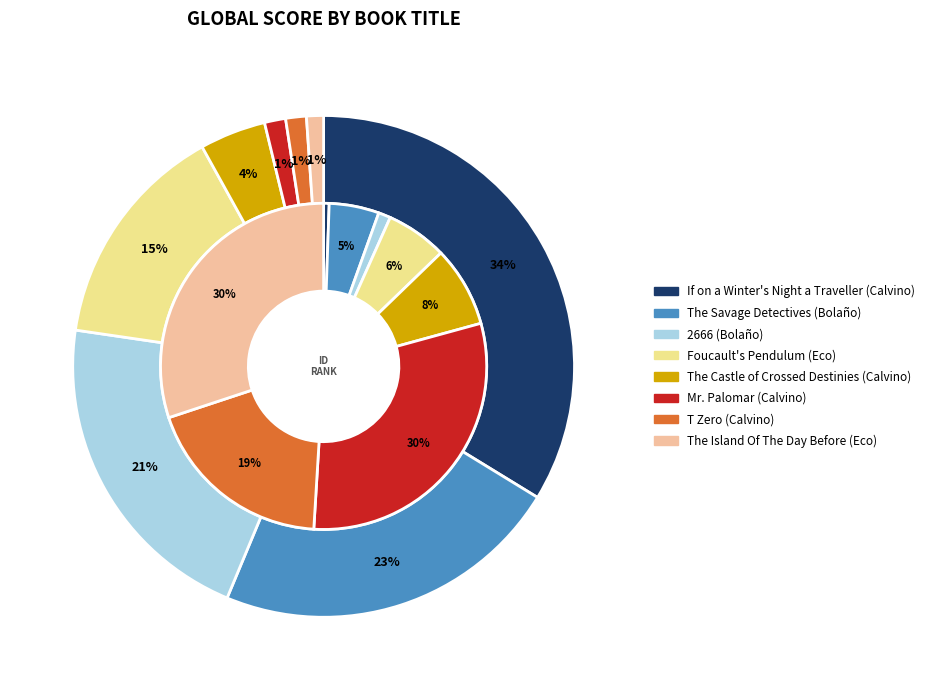

Does Foucault's Pendulum represent more than half of the total?

No